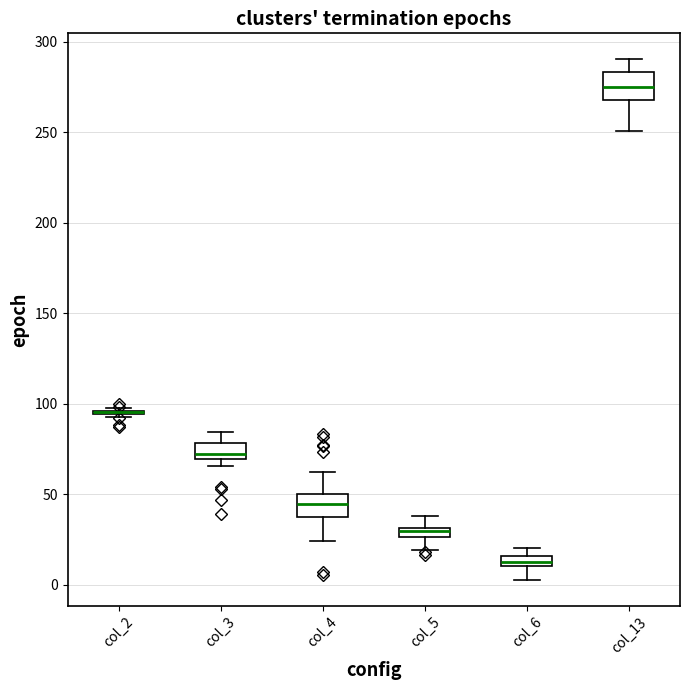

Where does the median line of the box for col_13 sit on the y-axis? The values are not printed on the chart, so give them approximately, as read against the axis.

275